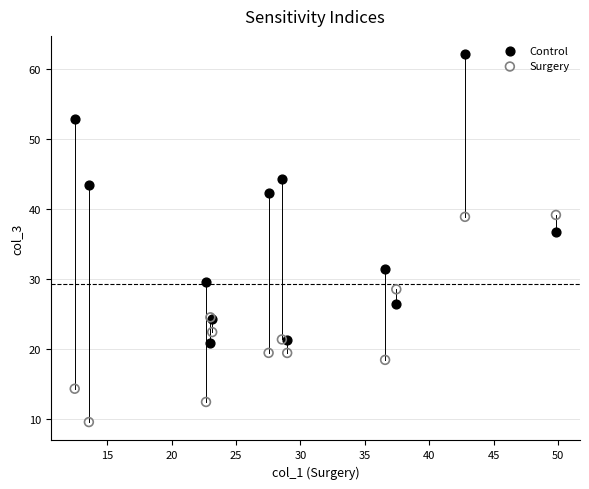

Which series has the largest Y range (max minus min)?

Control